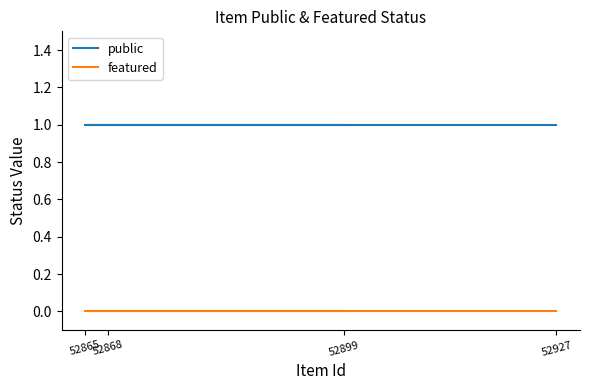

Between 52868 and 52927, which is larger?

52868